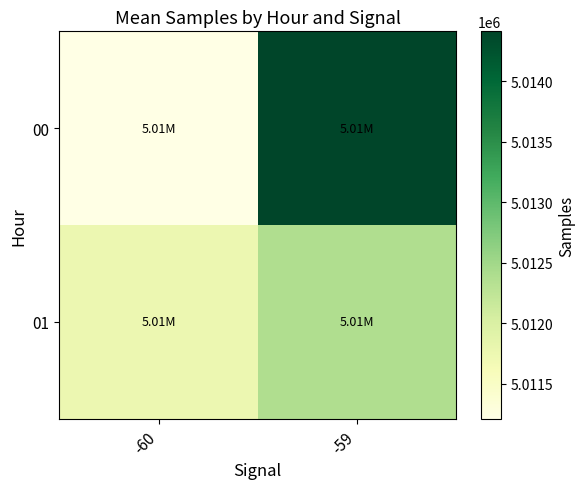

Reading left to right, transcribe all the data shown in this chart.

00: -60=5011208.0	-59=5014411.0
01: -60=5011749.9	-59=5012372.3